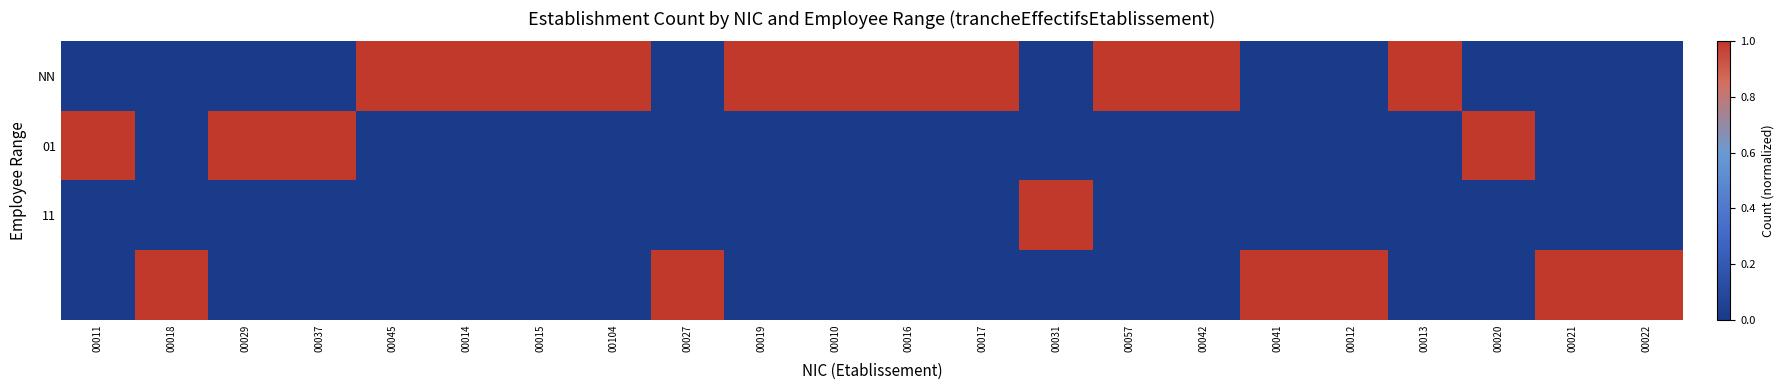

Which series has the largest total across all categories?

NN